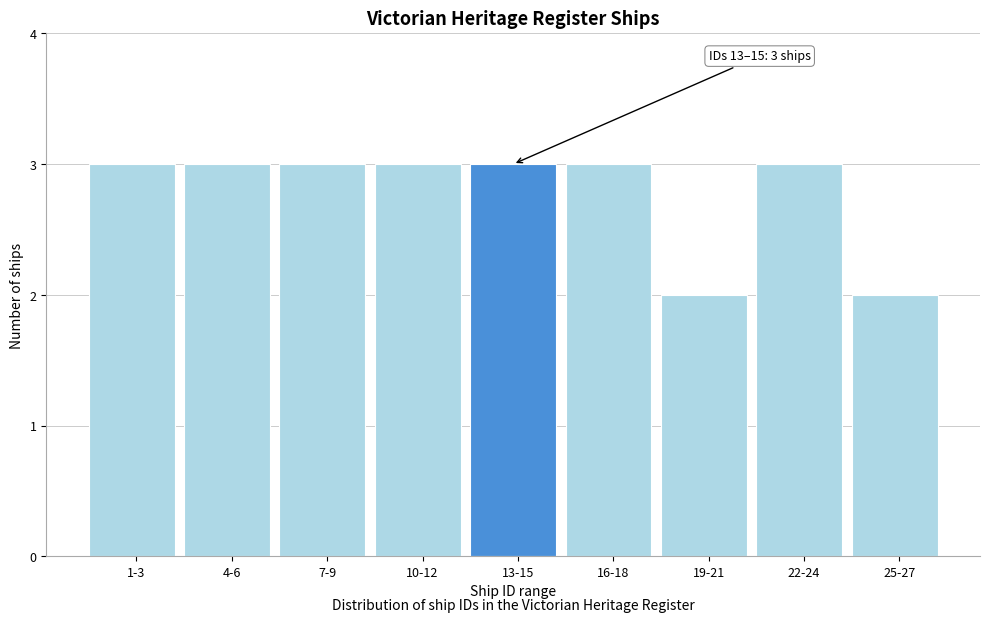

Reading left to right, list all the values displayed in this chart.

3	3	3	3	3	3	2	3	2